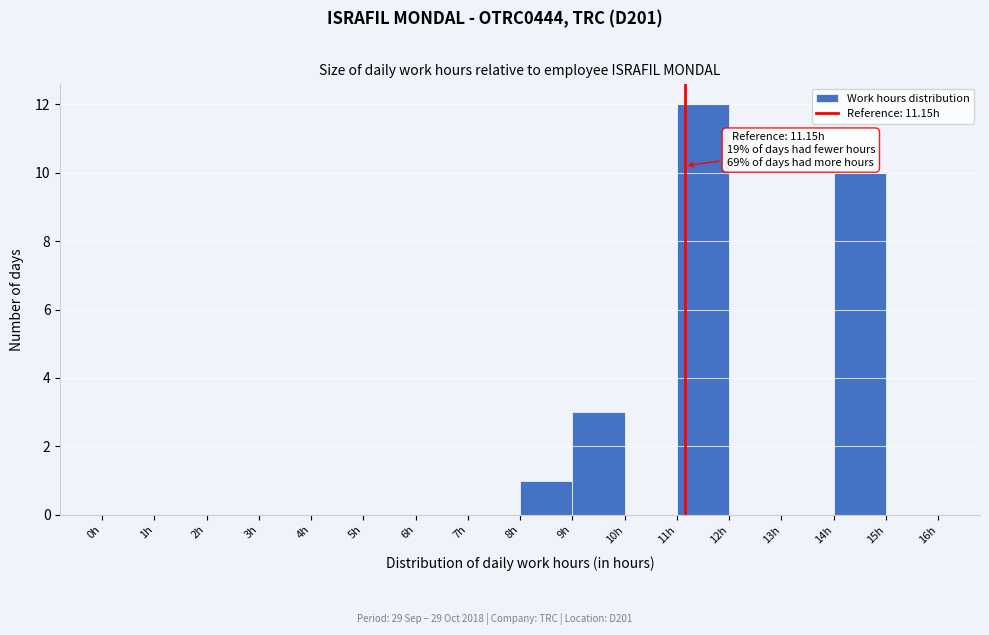

Over which range of the x-axis is the bar tallest?

11 to 12